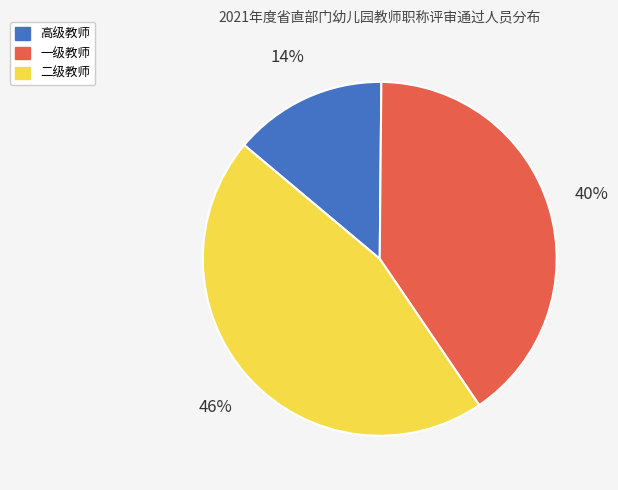

True or false: 一级教师 accounts for 46% of the total.

False